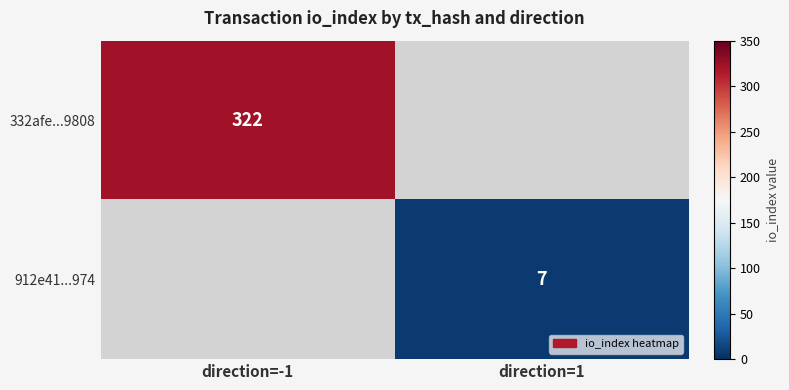

Count the number of categories in the chart.

2